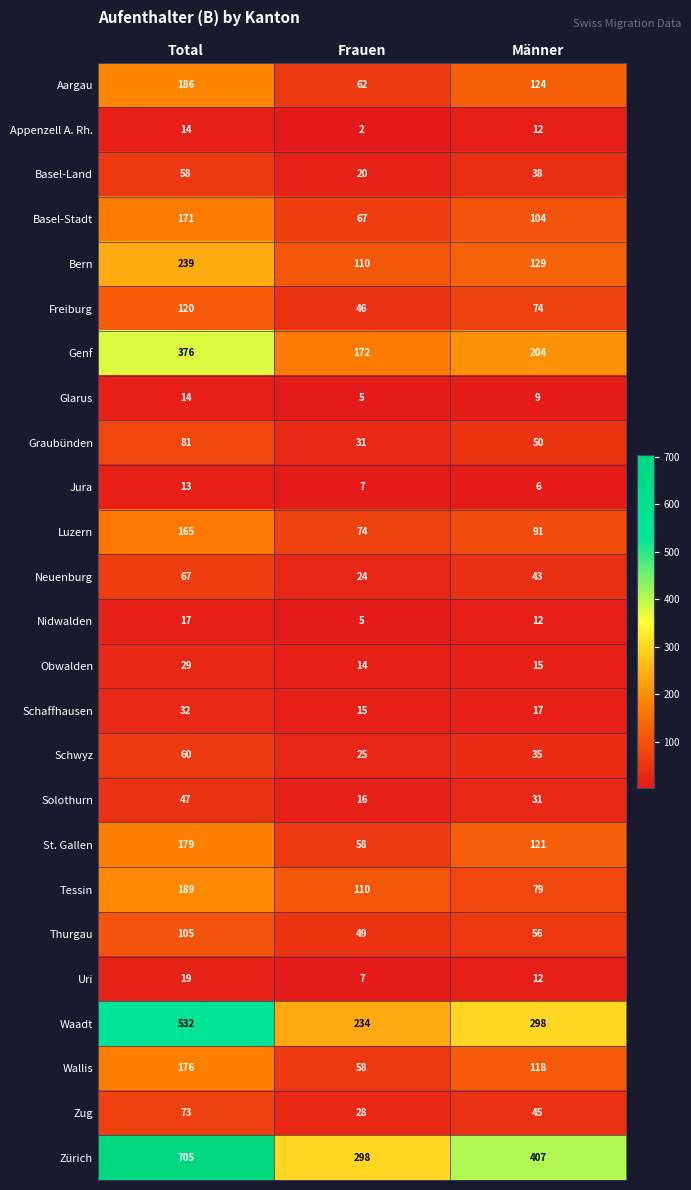

Which series has the widest spread of values?

Zürich